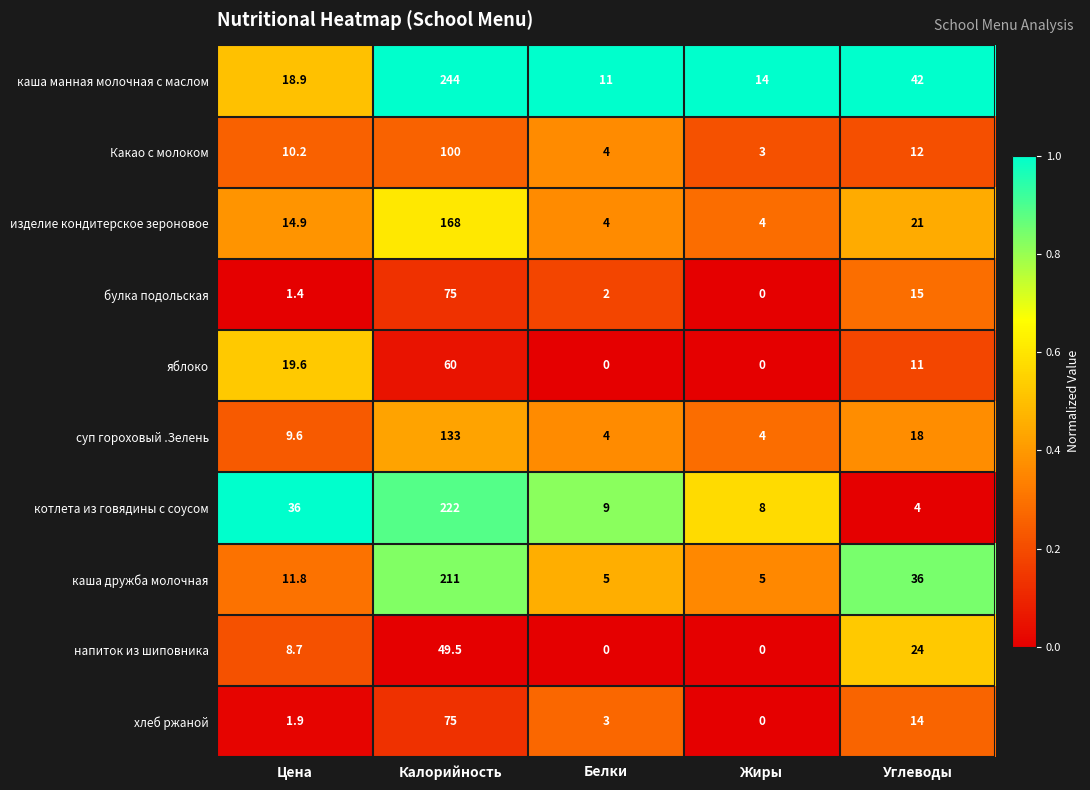

True or false: каша дружба молочная has a value of 7.8 at Жиры.

False